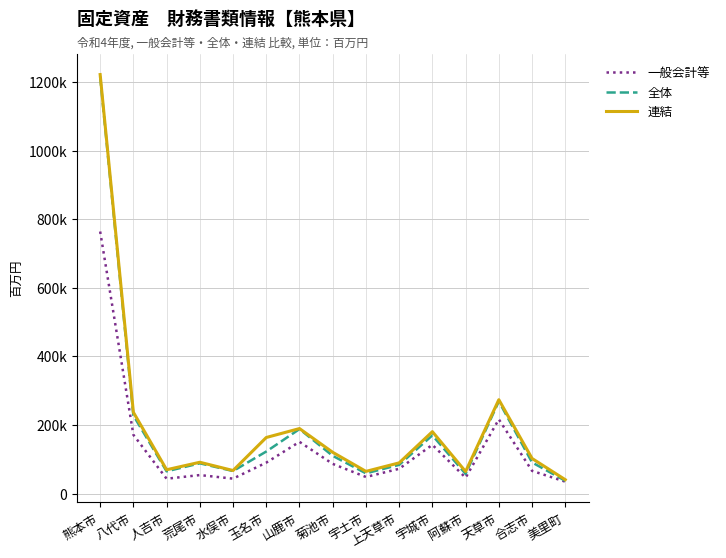

True or false: 一般会計等 and 連結 cross at least once.

False